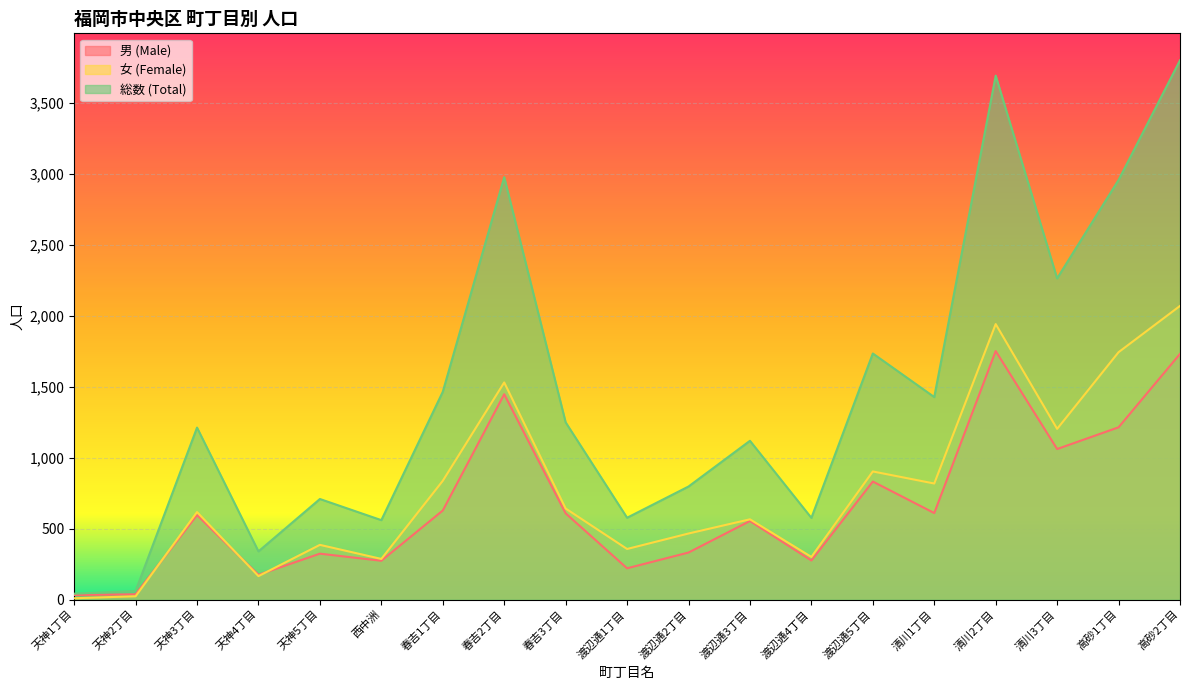

Is it true that 男 (Male) equals 1327 at 渡辺通5丁目?

False